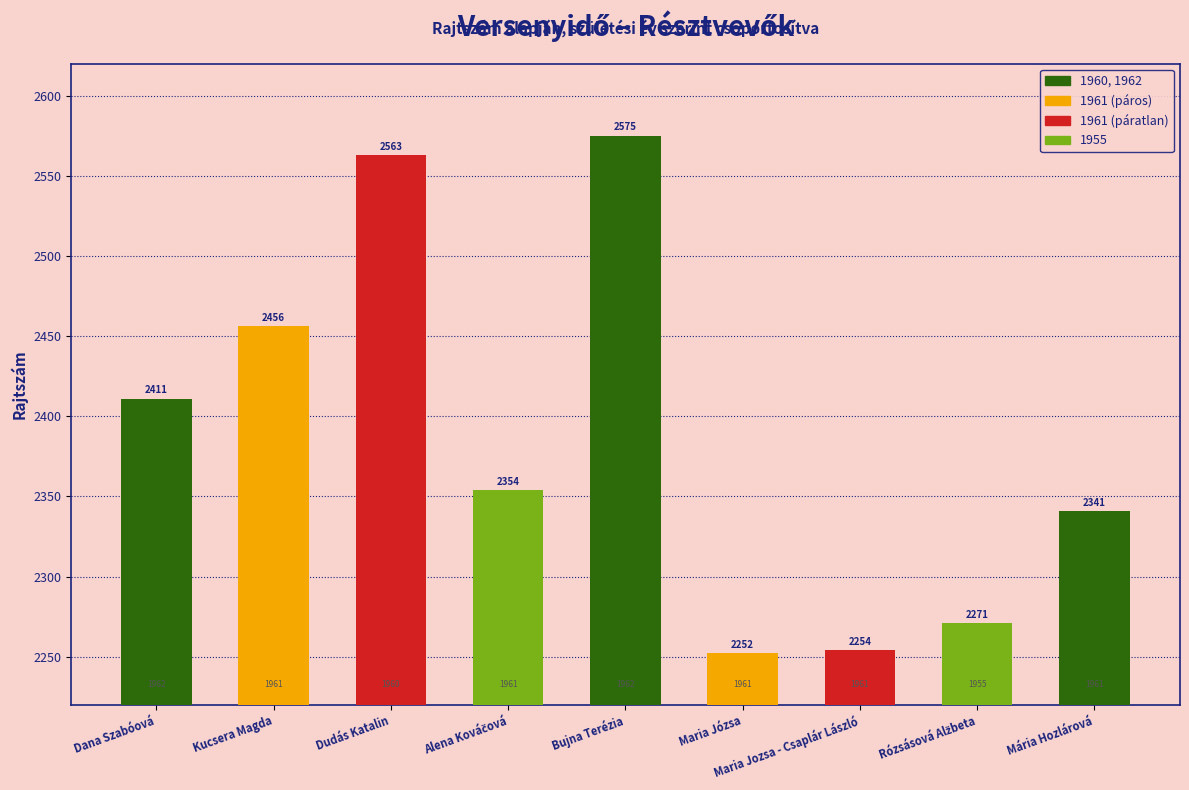

What is the greatest value displayed?

2575